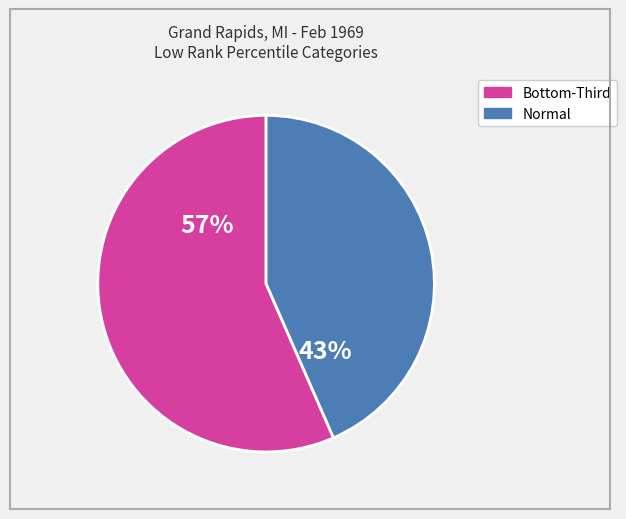

Is there any slice that represents more than half of the pie?

Yes